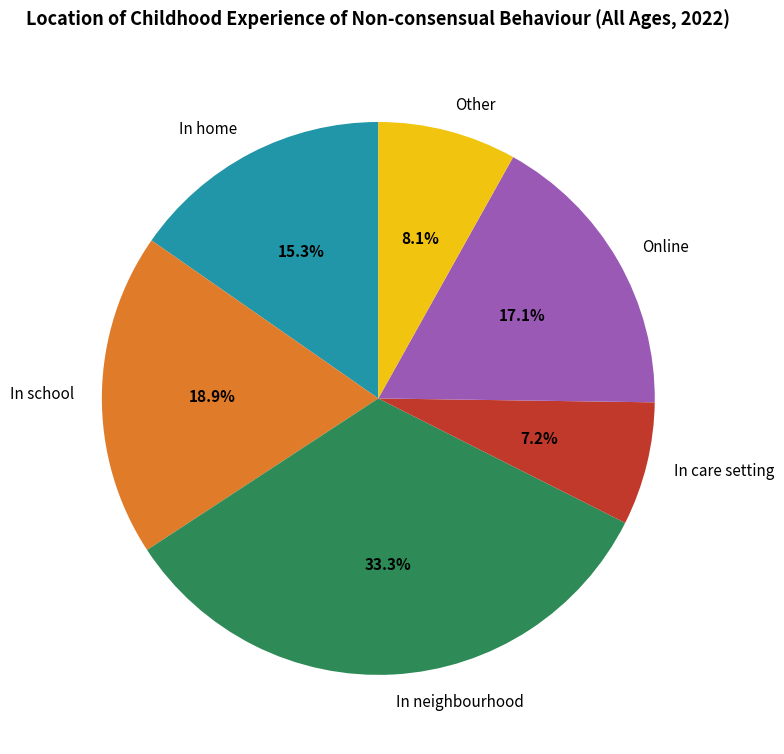

What is the largest slice in the pie chart?

In neighbourhood